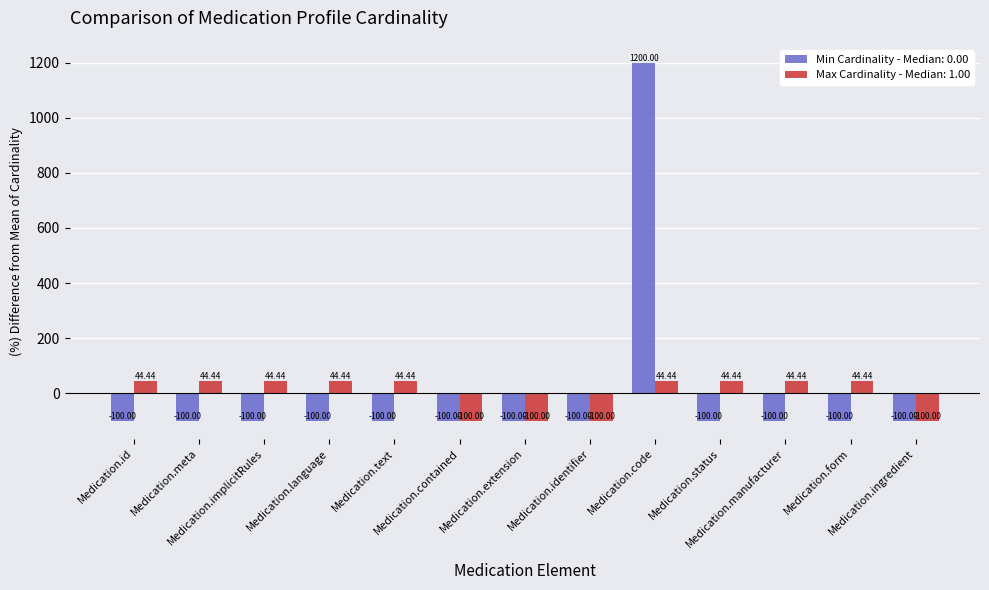

What are all the series names shown in the legend?

Min Cardinality - Median: 0.00, Max Cardinality - Median: 1.00